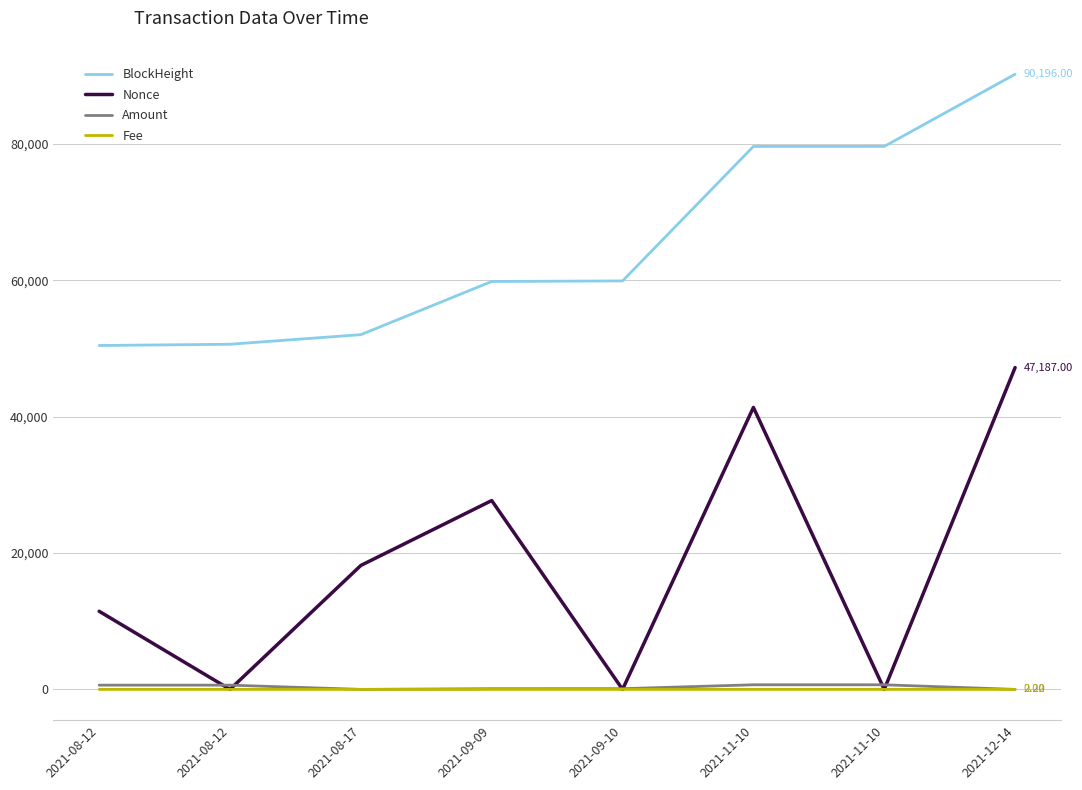

What is the approximate value of BlockHeight at 2021-09-09?

59807.0